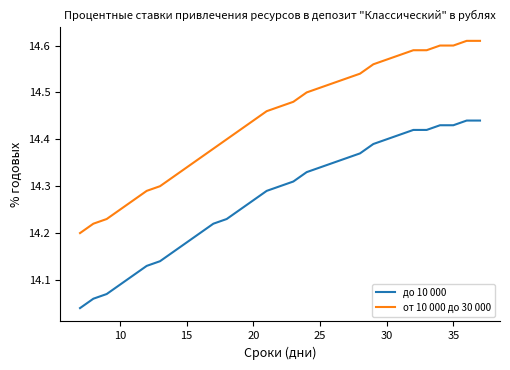

Which series has the largest total across all categories?

от 10 000 до 30 000